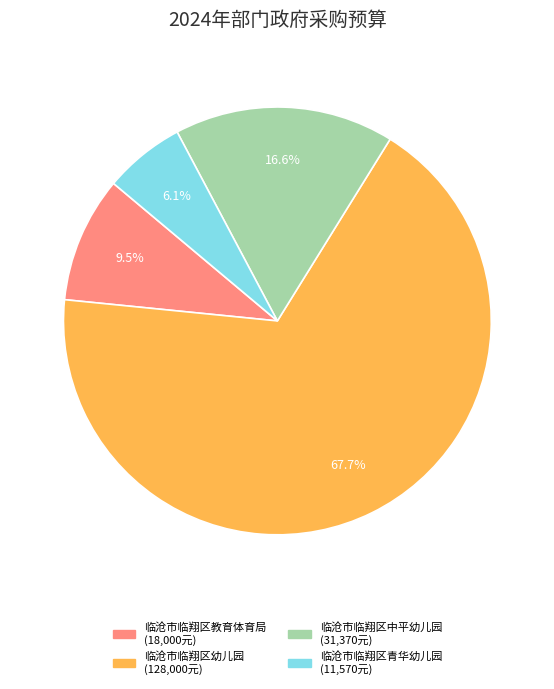

Combined, do 临沧市临翔区幼儿园 and 临沧市临翔区中平幼儿园 account for over 50%?

Yes